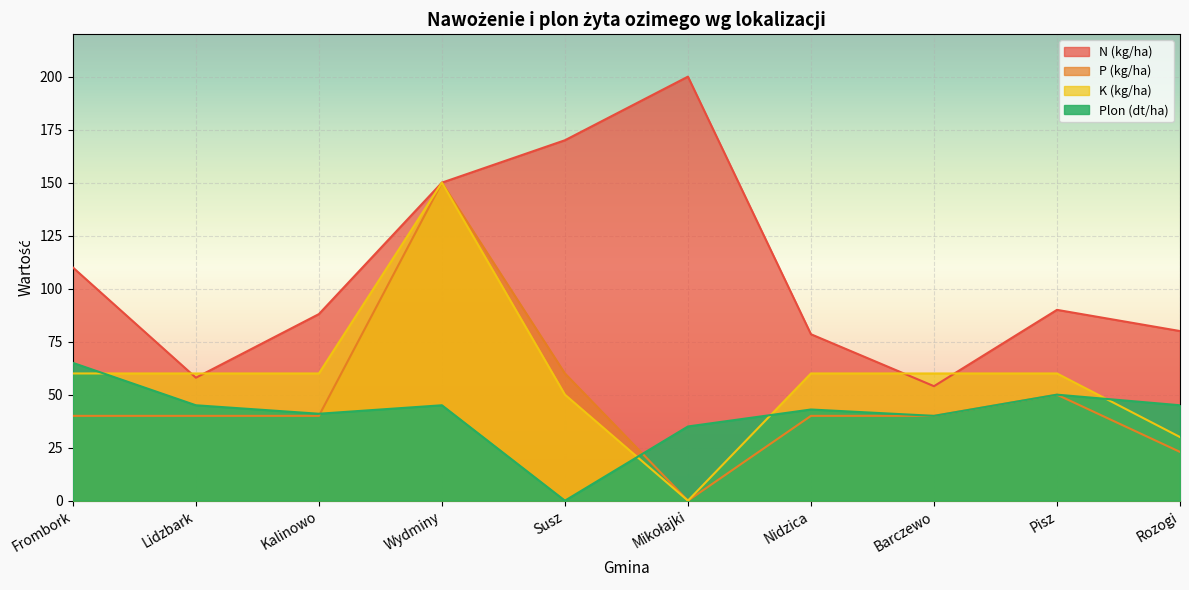

What is the spread (max minus min) of values at Nidzica?

38.5